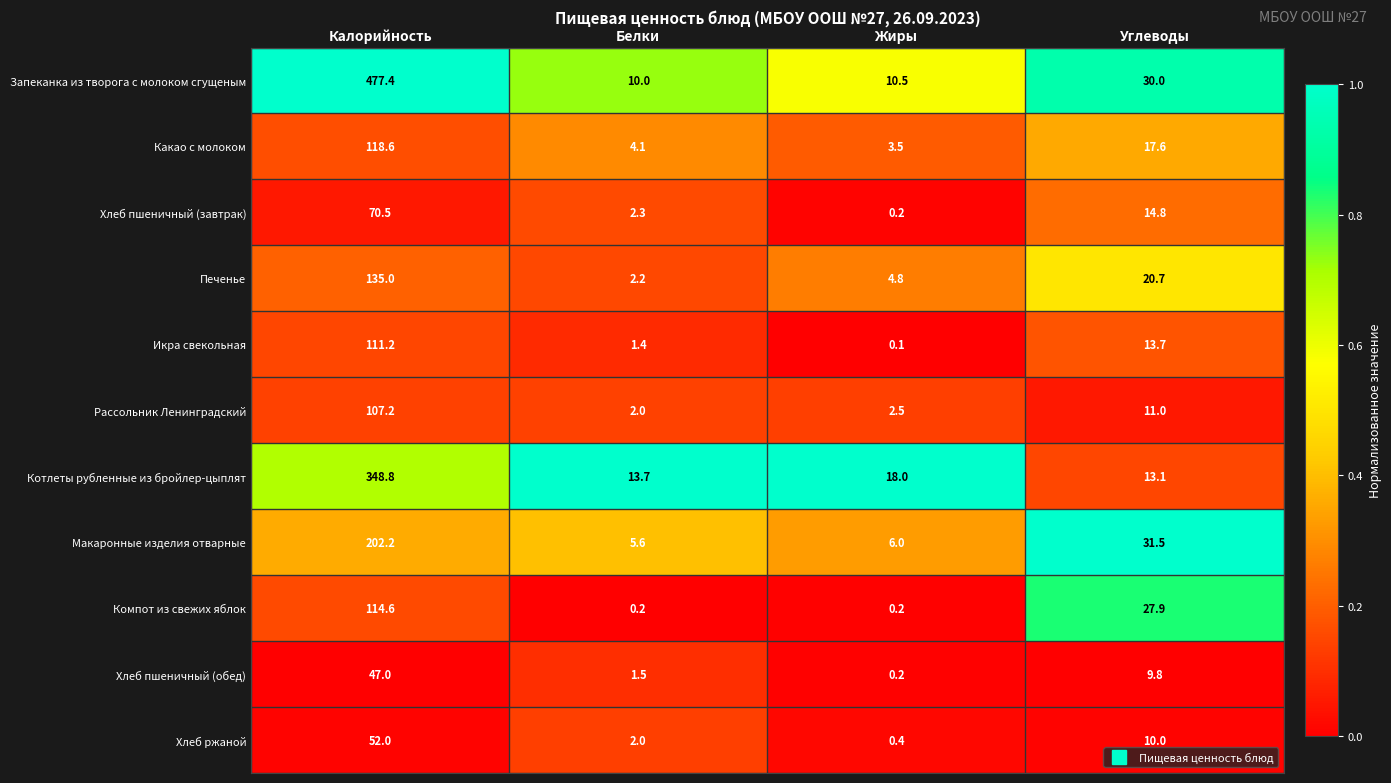

Which series has the largest total across all categories?

Запеканка из творога с молоком сгущеным